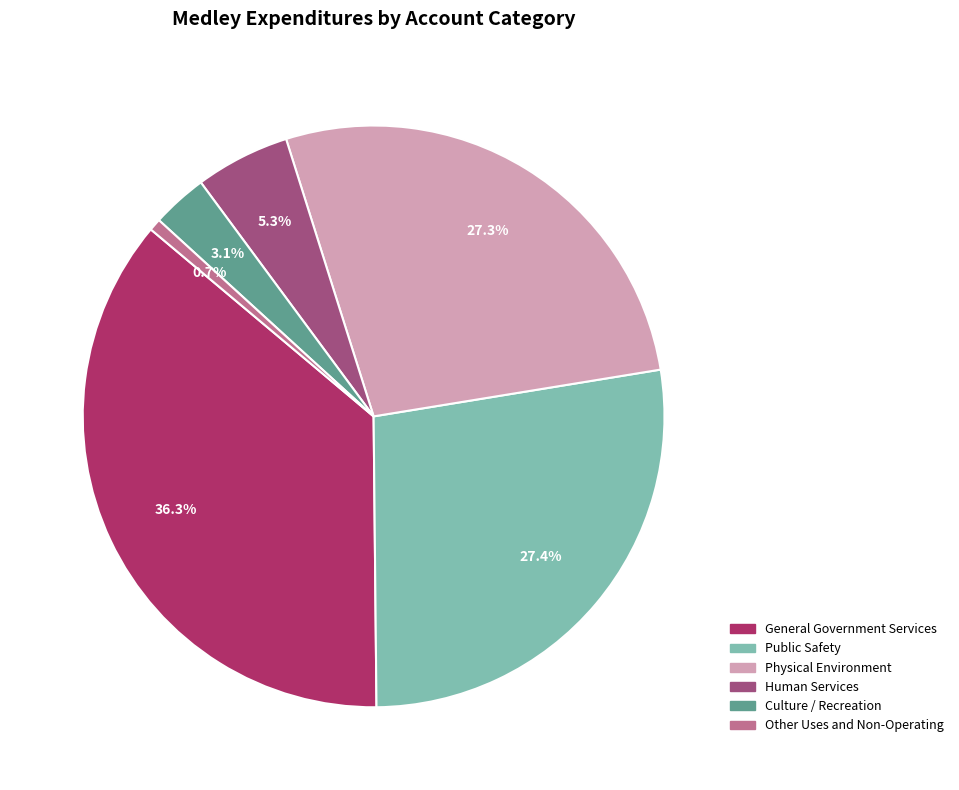

How many slices are in this pie chart?

6